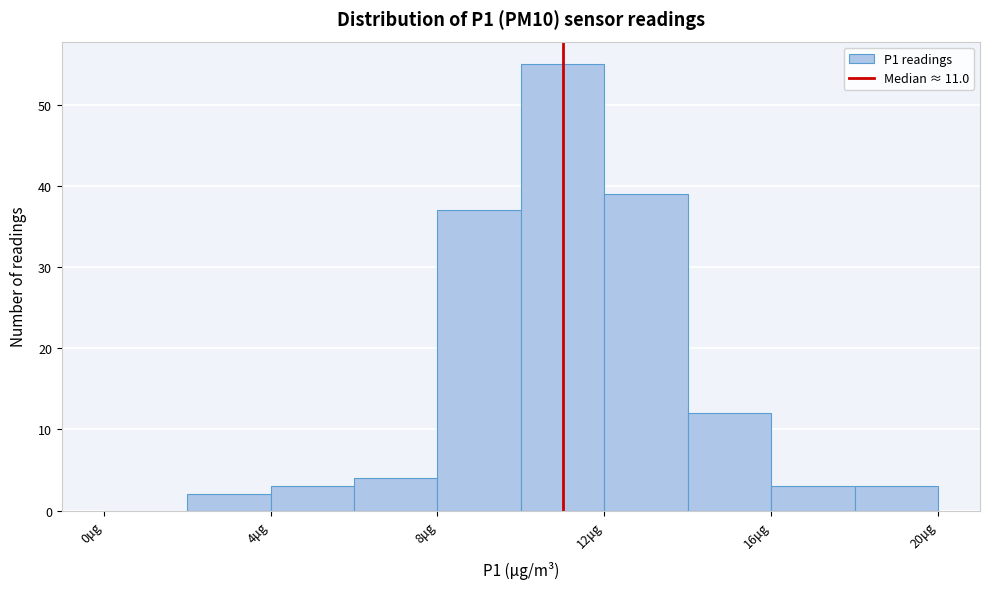

Reading left to right, transcribe this chart: for each bar, give the range it covers on the x-axis and its height. The values are not printed on the chart, so give them approximately, as read against the axis.

0 to 2: 0
2 to 4: 2
4 to 6: 3
6 to 8: 4
8 to 10: 37
10 to 12: 55
12 to 14: 39
14 to 16: 12
16 to 18: 3
18 to 20: 3